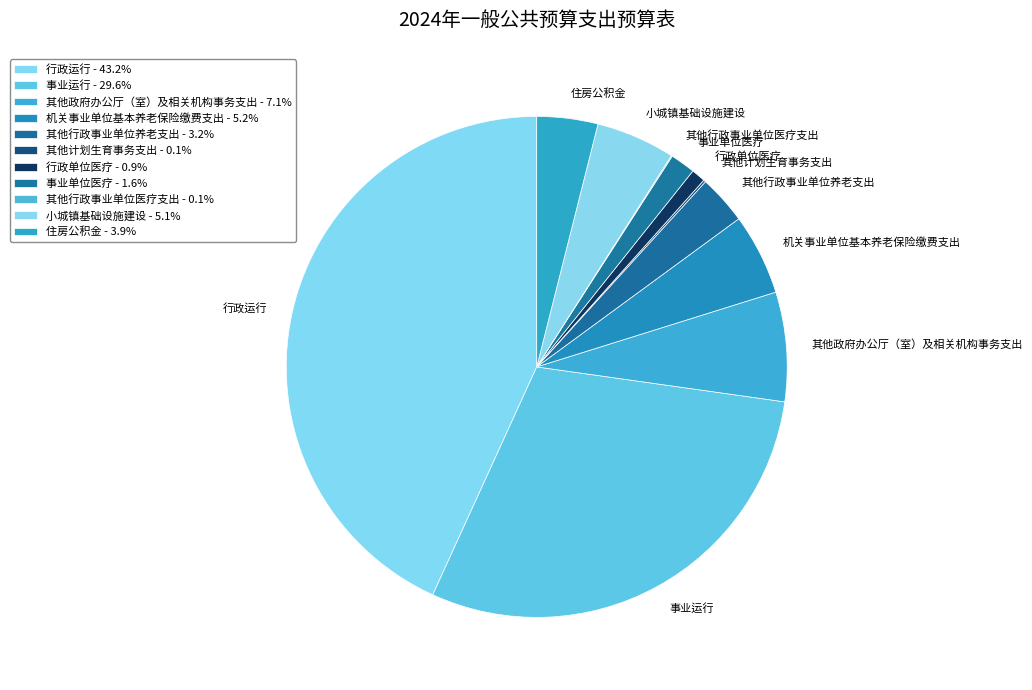

Between 其他行政事业单位养老支出 and 其他政府办公厅（室）及相关机构事务支出, which is larger?

其他政府办公厅（室）及相关机构事务支出